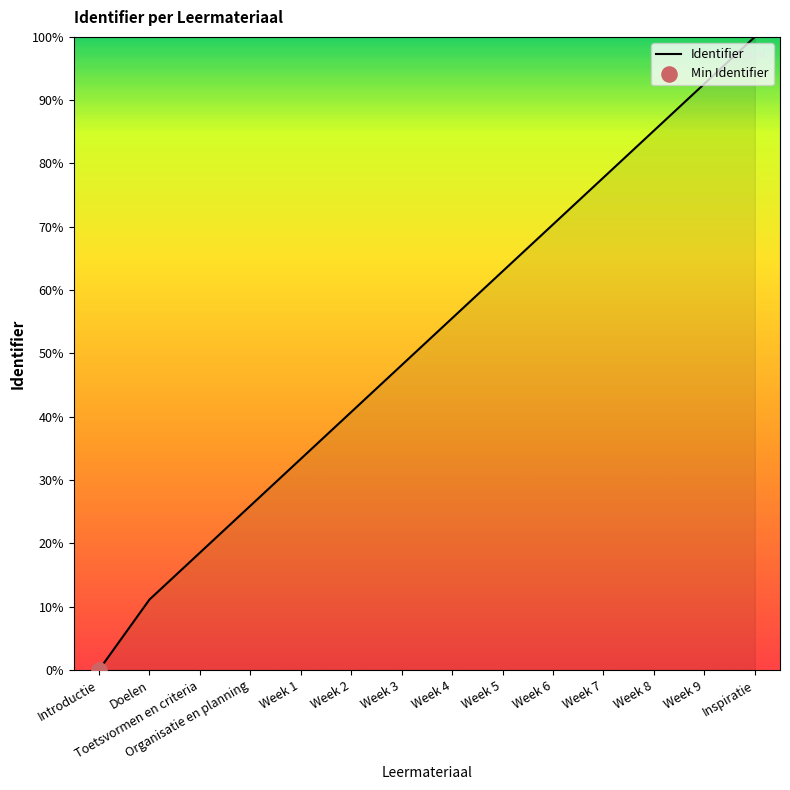

Which has a higher value, Toetsvormen en criteria or Doelen?

Toetsvormen en criteria